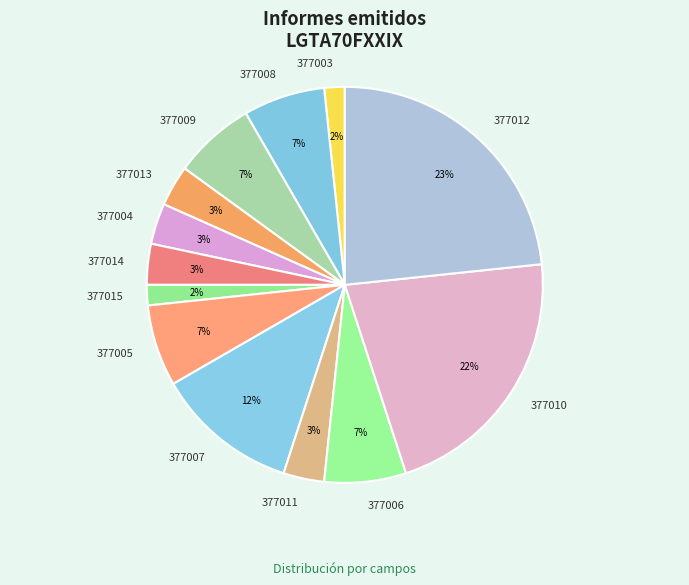

Approximately how many times larger is the value at 377015 compared to 377010?

0.1